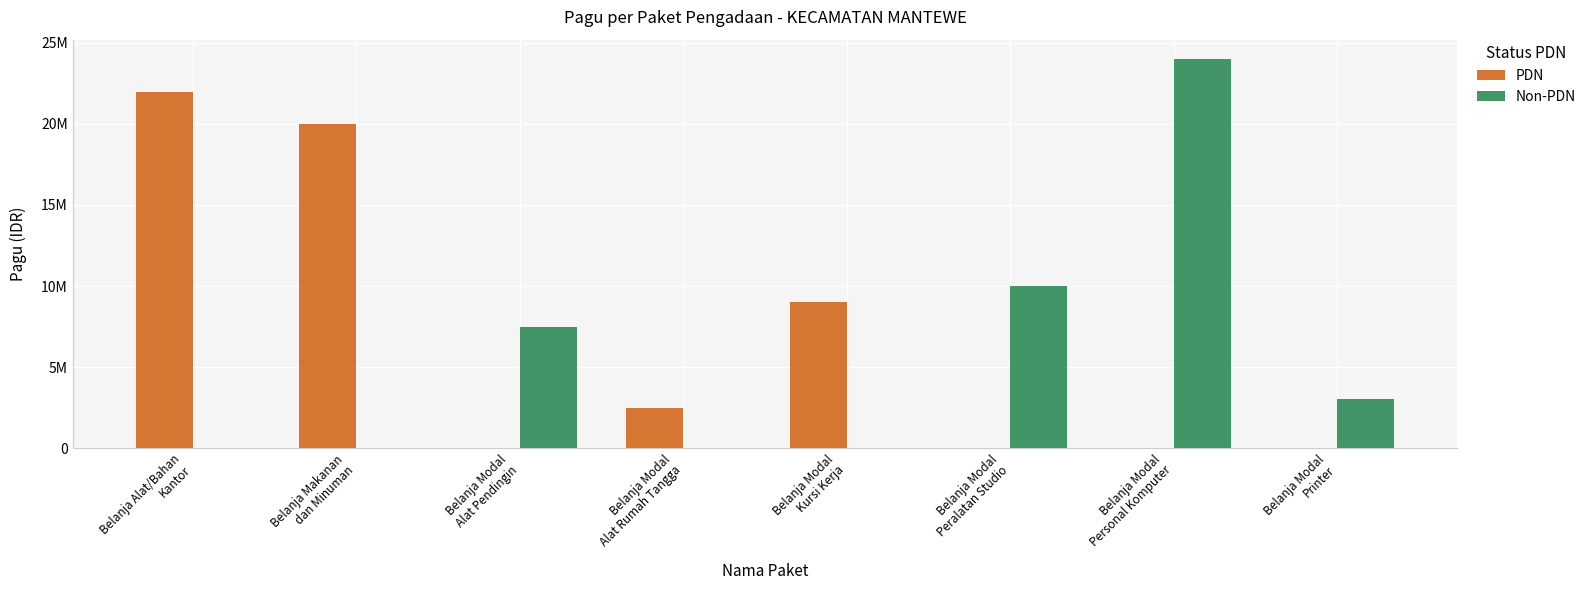

Which series has the largest total across all categories?

PDN